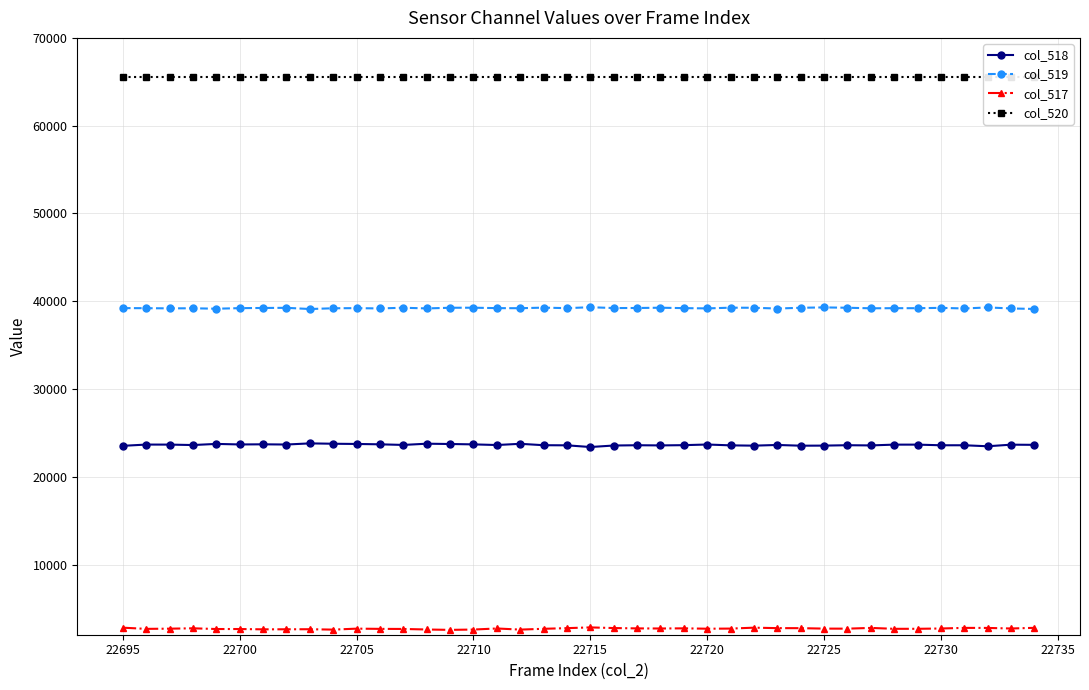

True or false: col_517 has more than 1 points higher than both neighbors.

True